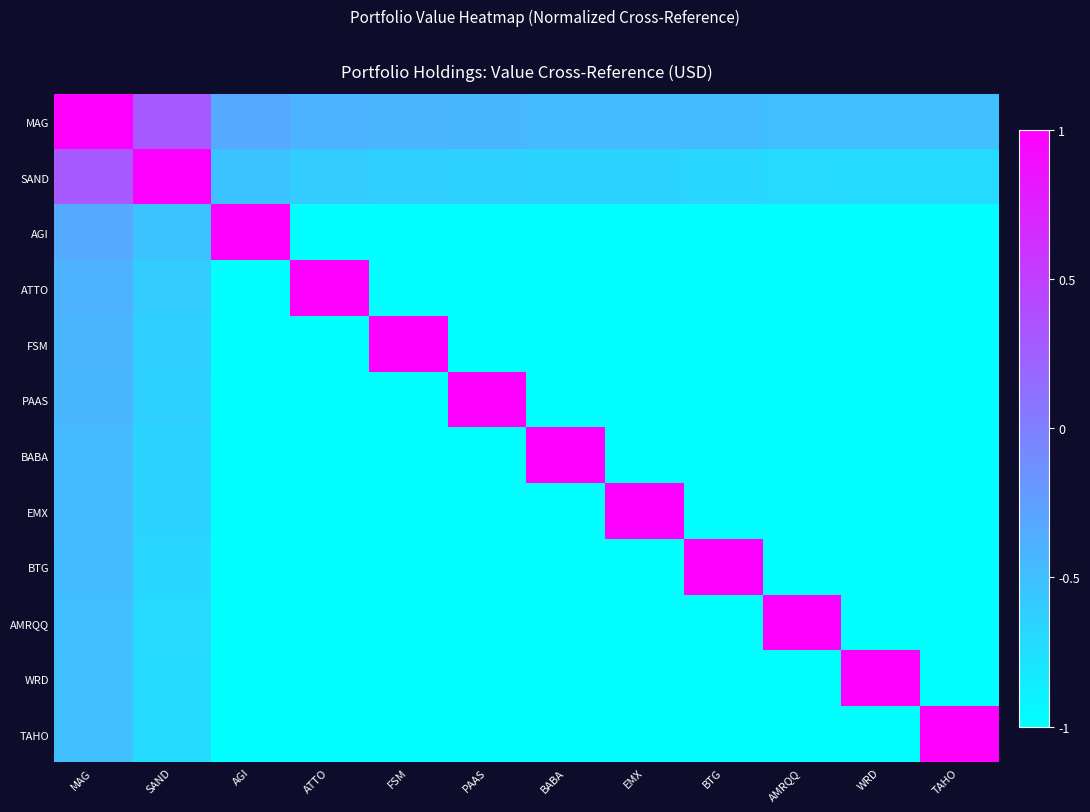

Reading left to right, what are all the values shown in this chart?

MAG: MAG=1.0	SAND=0.3	AGI=-0.3	ATTO=-0.4	FSM=-0.4	PAAS=-0.4	BABA=-0.5	EMX=-0.5	BTG=-0.5	AMRQQ=-0.5	WRD=-0.5	TAHO=-0.5
SAND: MAG=0.3	SAND=1.0	AGI=-0.5	ATTO=-0.6	FSM=-0.6	PAAS=-0.6	BABA=-0.7	EMX=-0.7	BTG=-0.7	AMRQQ=-0.7	WRD=-0.7	TAHO=-0.7
AGI: MAG=-0.3	SAND=-0.5	AGI=1.0	ATTO=-1.2	FSM=-1.3	PAAS=-1.3	BABA=-1.3	EMX=-1.3	BTG=-1.3	AMRQQ=-1.3	WRD=-1.3	TAHO=-1.3
ATTO: MAG=-0.4	SAND=-0.6	AGI=-1.2	ATTO=1.0	FSM=-1.3	PAAS=-1.3	BABA=-1.4	EMX=-1.4	BTG=-1.4	AMRQQ=-1.4	WRD=-1.4	TAHO=-1.4
FSM: MAG=-0.4	SAND=-0.6	AGI=-1.3	ATTO=-1.3	FSM=1.0	PAAS=-1.4	BABA=-1.4	EMX=-1.4	BTG=-1.4	AMRQQ=-1.4	WRD=-1.4	TAHO=-1.4
PAAS: MAG=-0.4	SAND=-0.6	AGI=-1.3	ATTO=-1.3	FSM=-1.4	PAAS=1.0	BABA=-1.4	EMX=-1.4	BTG=-1.4	AMRQQ=-1.4	WRD=-1.4	TAHO=-1.4
BABA: MAG=-0.5	SAND=-0.7	AGI=-1.3	ATTO=-1.4	FSM=-1.4	PAAS=-1.4	BABA=1.0	EMX=-1.4	BTG=-1.4	AMRQQ=-1.4	WRD=-1.5	TAHO=-1.5
EMX: MAG=-0.5	SAND=-0.7	AGI=-1.3	ATTO=-1.4	FSM=-1.4	PAAS=-1.4	BABA=-1.4	EMX=1.0	BTG=-1.4	AMRQQ=-1.4	WRD=-1.5	TAHO=-1.5
BTG: MAG=-0.5	SAND=-0.7	AGI=-1.3	ATTO=-1.4	FSM=-1.4	PAAS=-1.4	BABA=-1.4	EMX=-1.4	BTG=1.0	AMRQQ=-1.5	WRD=-1.5	TAHO=-1.5
AMRQQ: MAG=-0.5	SAND=-0.7	AGI=-1.3	ATTO=-1.4	FSM=-1.4	PAAS=-1.4	BABA=-1.4	EMX=-1.4	BTG=-1.5	AMRQQ=1.0	WRD=-1.5	TAHO=-1.5
WRD: MAG=-0.5	SAND=-0.7	AGI=-1.3	ATTO=-1.4	FSM=-1.4	PAAS=-1.4	BABA=-1.5	EMX=-1.5	BTG=-1.5	AMRQQ=-1.5	WRD=1.0	TAHO=-1.5
TAHO: MAG=-0.5	SAND=-0.7	AGI=-1.3	ATTO=-1.4	FSM=-1.4	PAAS=-1.4	BABA=-1.5	EMX=-1.5	BTG=-1.5	AMRQQ=-1.5	WRD=-1.5	TAHO=1.0